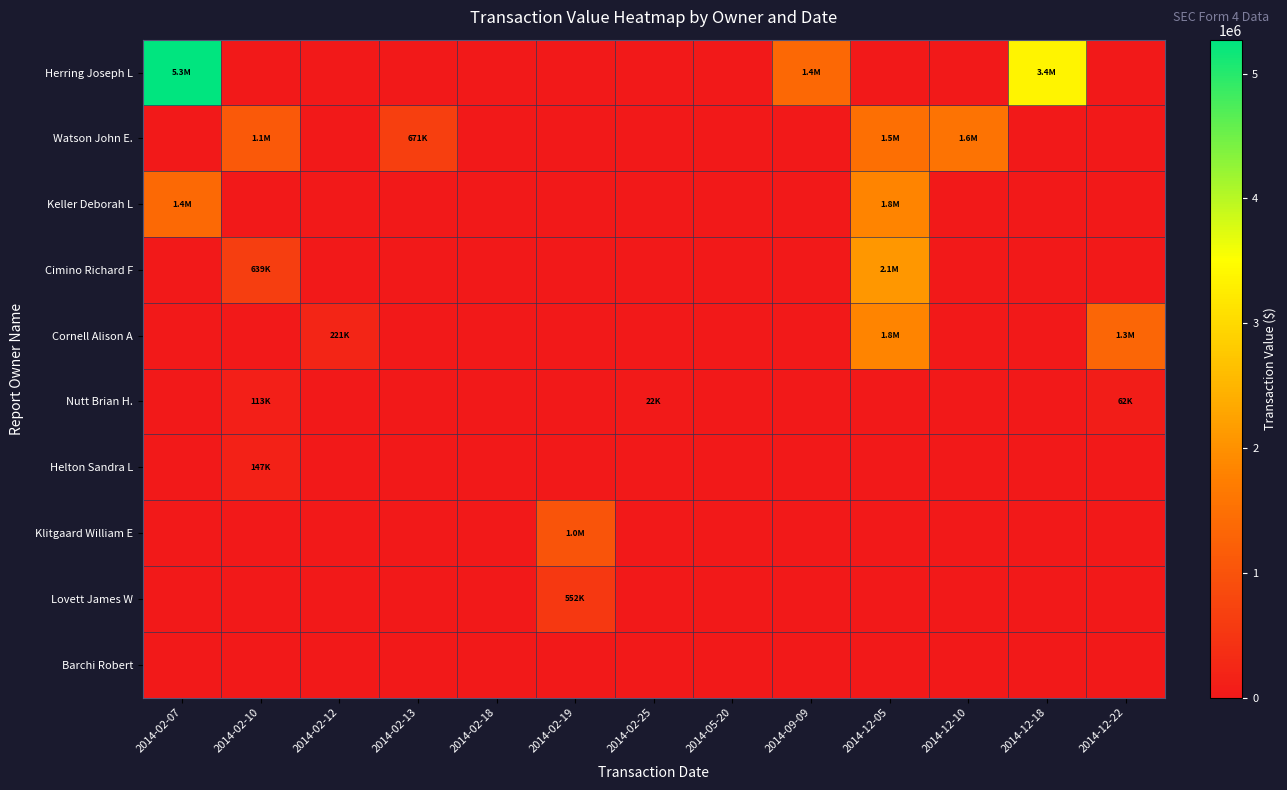

What is the sum of all Helton Sandra L values?

146692